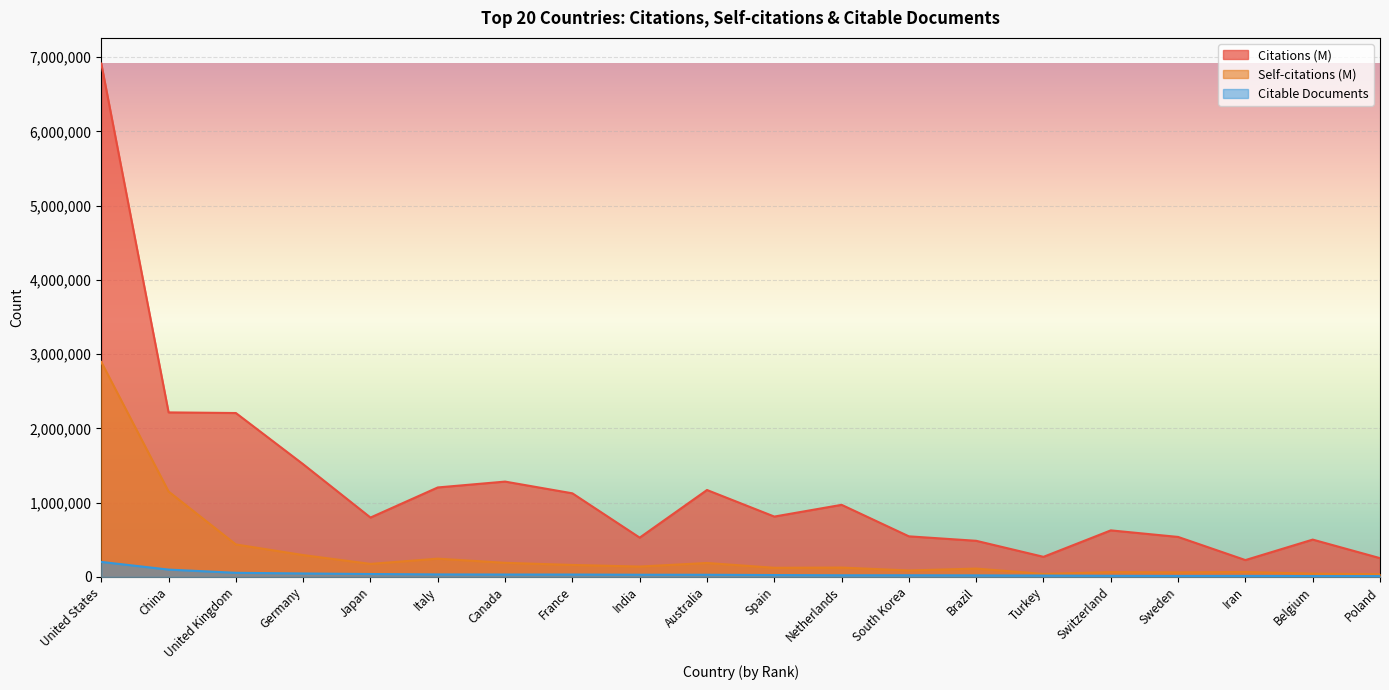

What is the label of the 10th point from the left?

Australia